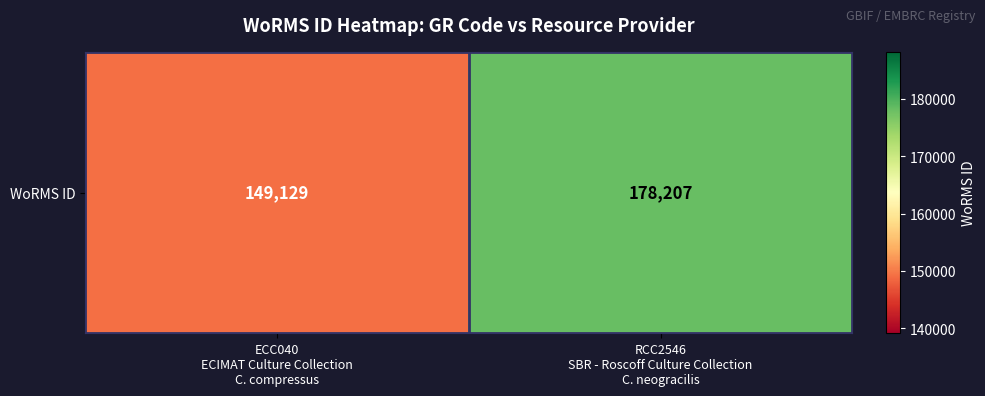

Reading left to right, list all the values displayed in this chart.

ECC040
ECIMAT Culture Collection
C. compressus=149129	RCC2546
SBR - Roscoff Culture Collection
C. neogracilis=178207